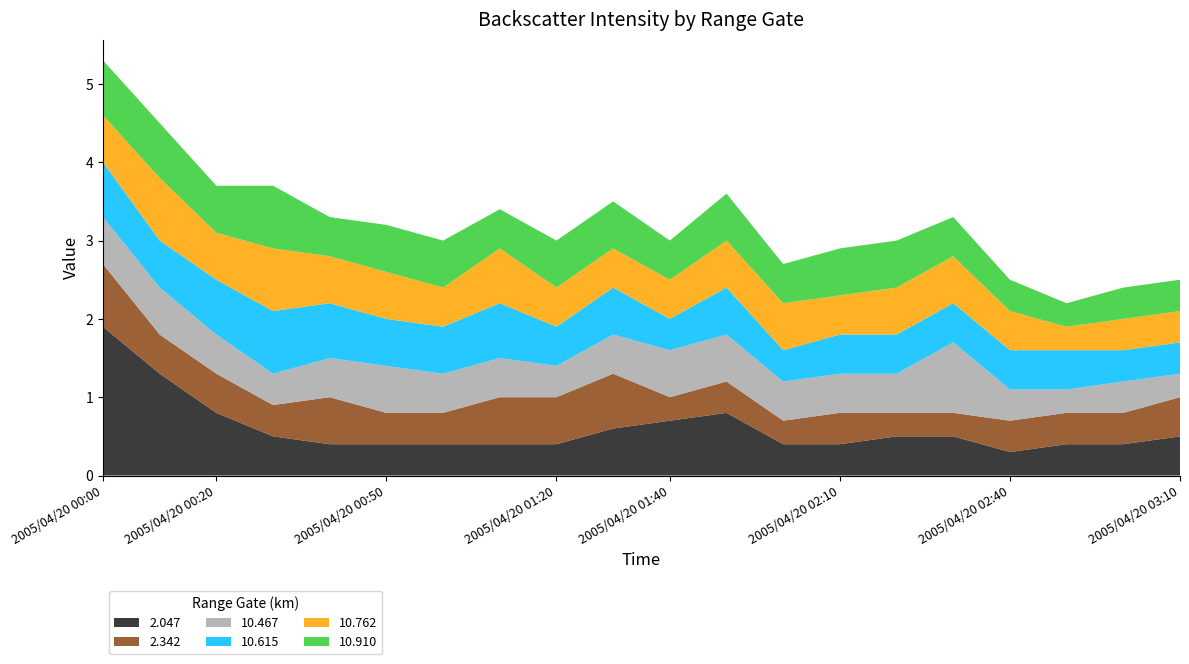

Reading left to right, list all the values displayed in this chart.

2.047: 2005/04/20 00:00=1.9	2005/04/20 00:10=1.3	2005/04/20 00:20=0.8	2005/04/20 00:30=0.5	2005/04/20 00:40=0.4	2005/04/20 00:50=0.4	2005/04/20 01:00=0.4	2005/04/20 01:10=0.4	2005/04/20 01:20=0.4	2005/04/20 01:30=0.6	2005/04/20 01:40=0.7	2005/04/20 01:50=0.8	2005/04/20 02:00=0.4	2005/04/20 02:10=0.4	2005/04/20 02:20=0.5	2005/04/20 02:30=0.5	2005/04/20 02:40=0.3	2005/04/20 02:50=0.4	2005/04/20 03:00=0.4	2005/04/20 03:10=0.5
2.342: 2005/04/20 00:00=0.8	2005/04/20 00:10=0.5	2005/04/20 00:20=0.5	2005/04/20 00:30=0.4	2005/04/20 00:40=0.6	2005/04/20 00:50=0.4	2005/04/20 01:00=0.4	2005/04/20 01:10=0.6	2005/04/20 01:20=0.6	2005/04/20 01:30=0.7	2005/04/20 01:40=0.3	2005/04/20 01:50=0.4	2005/04/20 02:00=0.3	2005/04/20 02:10=0.4	2005/04/20 02:20=0.3	2005/04/20 02:30=0.3	2005/04/20 02:40=0.4	2005/04/20 02:50=0.4	2005/04/20 03:00=0.4	2005/04/20 03:10=0.5
10.467: 2005/04/20 00:00=0.6	2005/04/20 00:10=0.6	2005/04/20 00:20=0.5	2005/04/20 00:30=0.4	2005/04/20 00:40=0.5	2005/04/20 00:50=0.6	2005/04/20 01:00=0.5	2005/04/20 01:10=0.5	2005/04/20 01:20=0.4	2005/04/20 01:30=0.5	2005/04/20 01:40=0.6	2005/04/20 01:50=0.6	2005/04/20 02:00=0.5	2005/04/20 02:10=0.5	2005/04/20 02:20=0.5	2005/04/20 02:30=0.9	2005/04/20 02:40=0.4	2005/04/20 02:50=0.3	2005/04/20 03:00=0.4	2005/04/20 03:10=0.3
10.615: 2005/04/20 00:00=0.7	2005/04/20 00:10=0.6	2005/04/20 00:20=0.7	2005/04/20 00:30=0.8	2005/04/20 00:40=0.7	2005/04/20 00:50=0.6	2005/04/20 01:00=0.6	2005/04/20 01:10=0.7	2005/04/20 01:20=0.5	2005/04/20 01:30=0.6	2005/04/20 01:40=0.4	2005/04/20 01:50=0.6	2005/04/20 02:00=0.4	2005/04/20 02:10=0.5	2005/04/20 02:20=0.5	2005/04/20 02:30=0.5	2005/04/20 02:40=0.5	2005/04/20 02:50=0.5	2005/04/20 03:00=0.4	2005/04/20 03:10=0.4
10.762: 2005/04/20 00:00=0.6	2005/04/20 00:10=0.8	2005/04/20 00:20=0.6	2005/04/20 00:30=0.8	2005/04/20 00:40=0.6	2005/04/20 00:50=0.6	2005/04/20 01:00=0.5	2005/04/20 01:10=0.7	2005/04/20 01:20=0.5	2005/04/20 01:30=0.5	2005/04/20 01:40=0.5	2005/04/20 01:50=0.6	2005/04/20 02:00=0.6	2005/04/20 02:10=0.5	2005/04/20 02:20=0.6	2005/04/20 02:30=0.6	2005/04/20 02:40=0.5	2005/04/20 02:50=0.3	2005/04/20 03:00=0.4	2005/04/20 03:10=0.4
10.910: 2005/04/20 00:00=0.7	2005/04/20 00:10=0.7	2005/04/20 00:20=0.6	2005/04/20 00:30=0.8	2005/04/20 00:40=0.5	2005/04/20 00:50=0.6	2005/04/20 01:00=0.6	2005/04/20 01:10=0.5	2005/04/20 01:20=0.6	2005/04/20 01:30=0.6	2005/04/20 01:40=0.5	2005/04/20 01:50=0.6	2005/04/20 02:00=0.5	2005/04/20 02:10=0.6	2005/04/20 02:20=0.6	2005/04/20 02:30=0.5	2005/04/20 02:40=0.4	2005/04/20 02:50=0.3	2005/04/20 03:00=0.4	2005/04/20 03:10=0.4